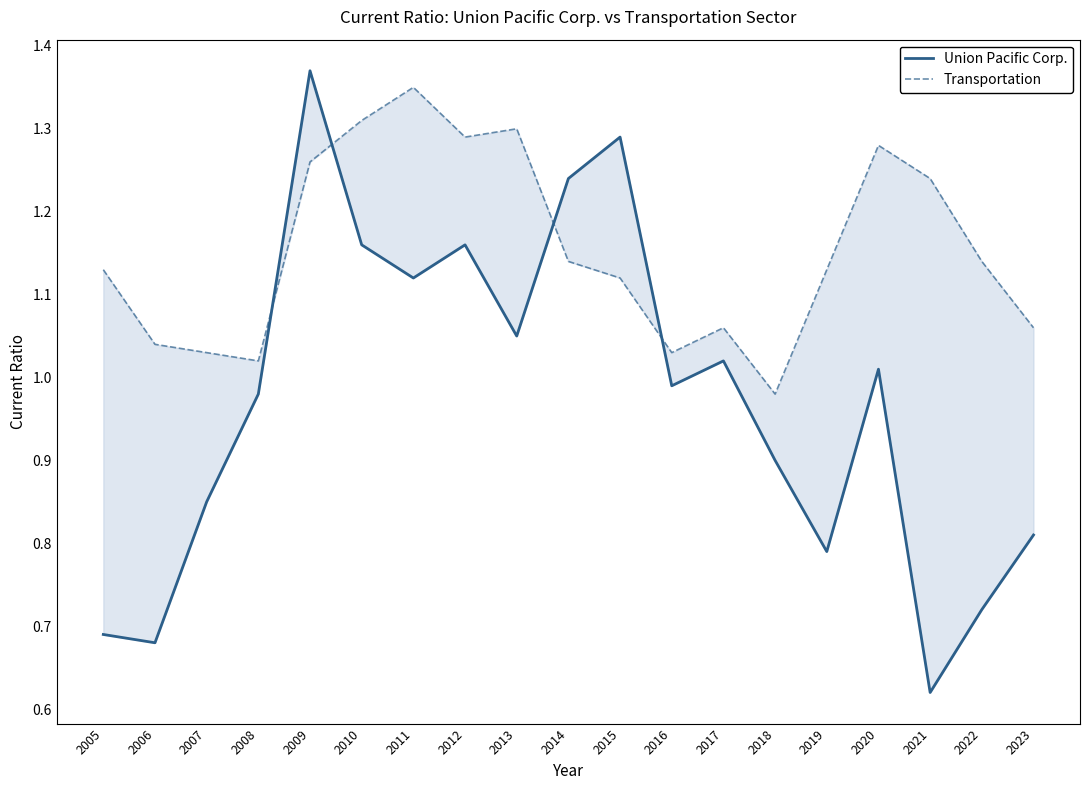

Which category has the lowest value across all series?

2021